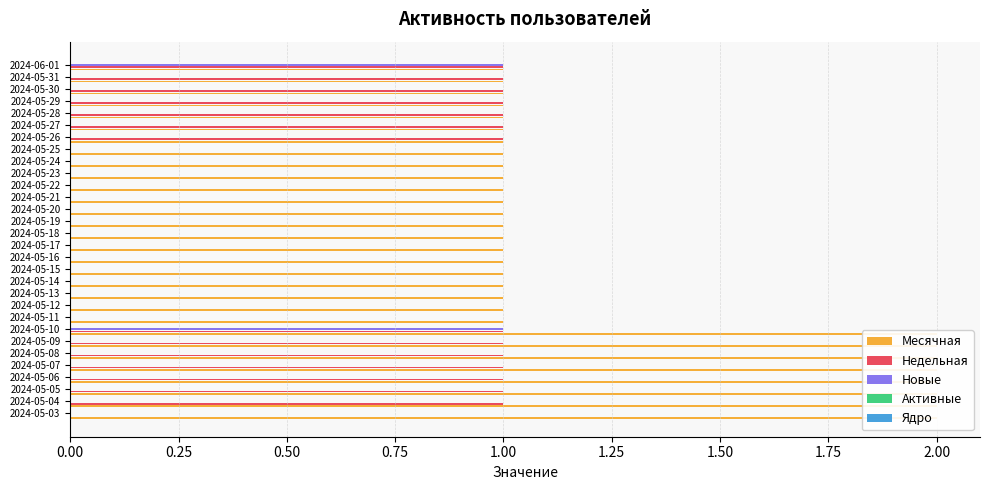

What is the sum of the Ядро values at 1.00 and 0.00?

0.3